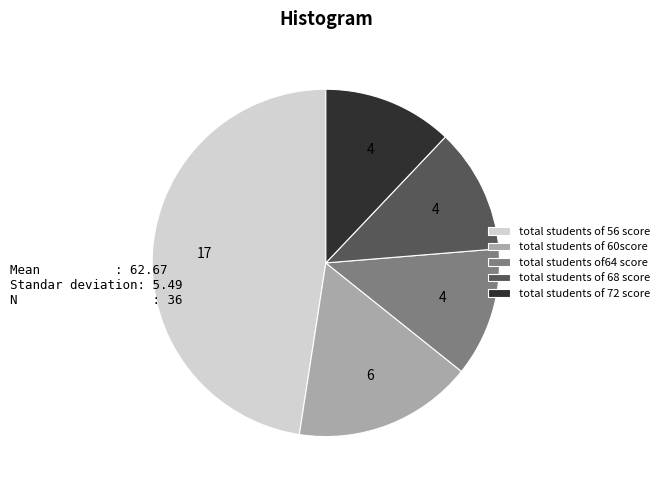

Approximately how many times larger is the value at total students of 56 score compared to total students of 68 score?

4.1